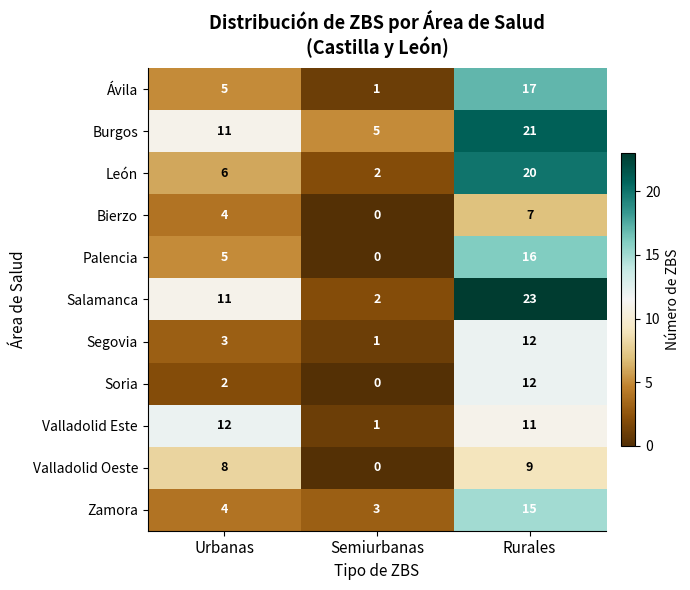

The value of Zamora at Urbanas is 4. True or false?

True